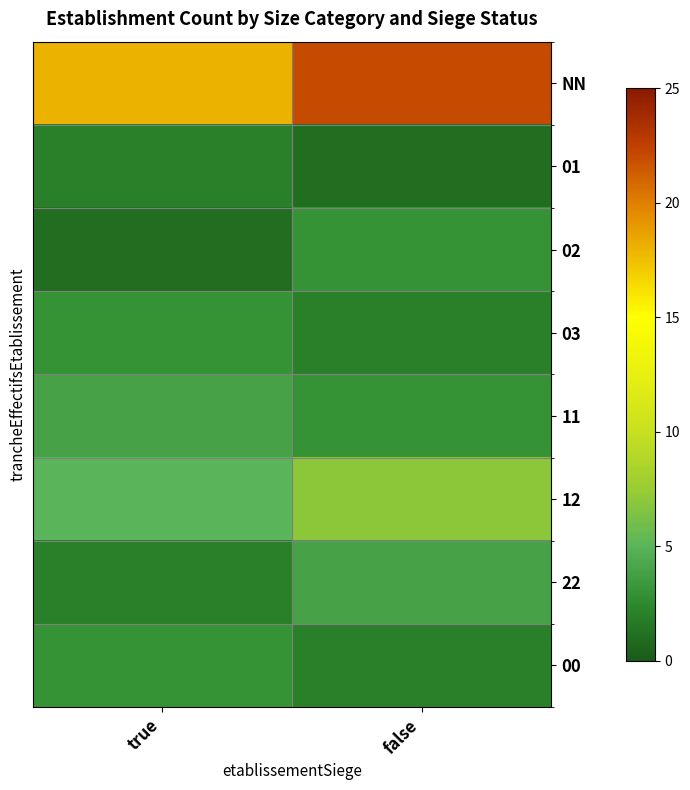

How many data points does each series have?

2